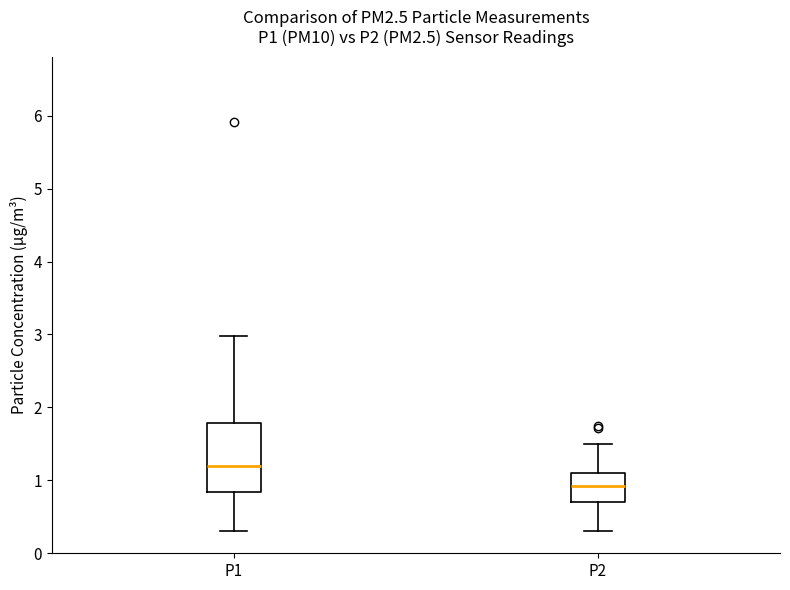

Comparing the boxes themselves (not the whiskers), which one is the tallest?

P1